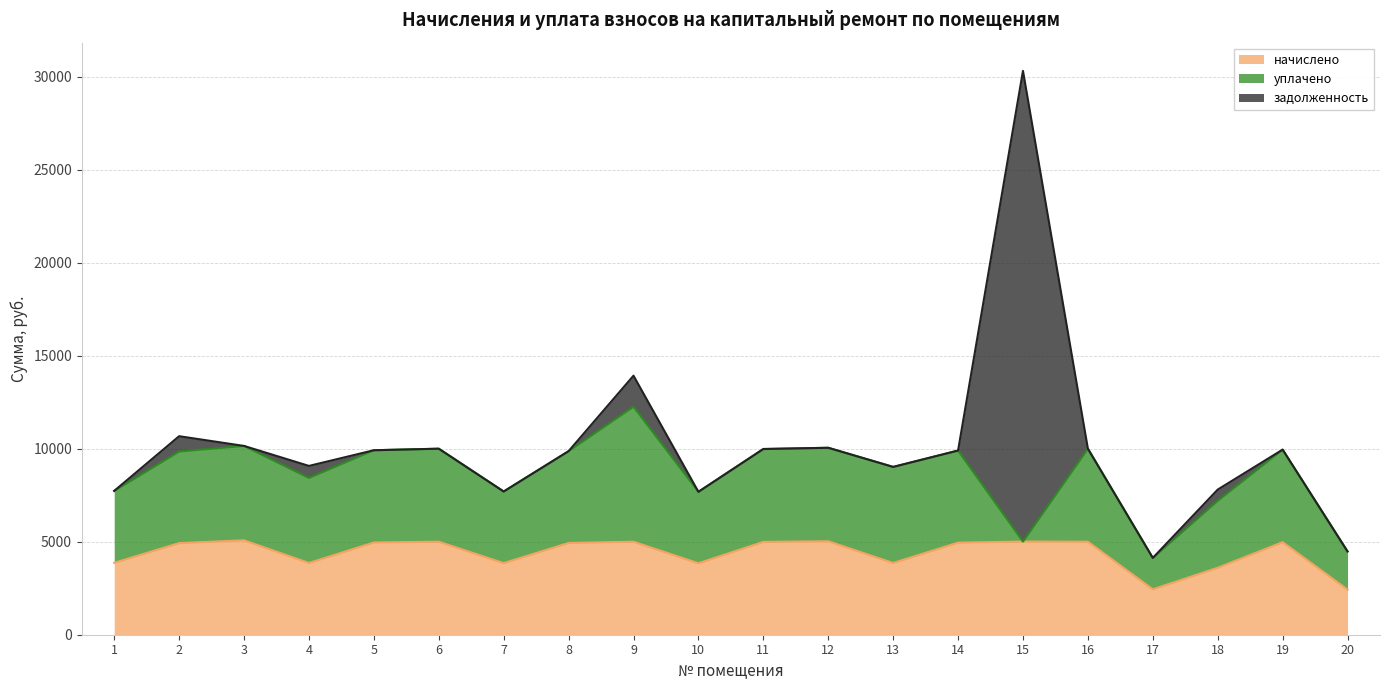

What is the sum of all начислено values?

87602.5